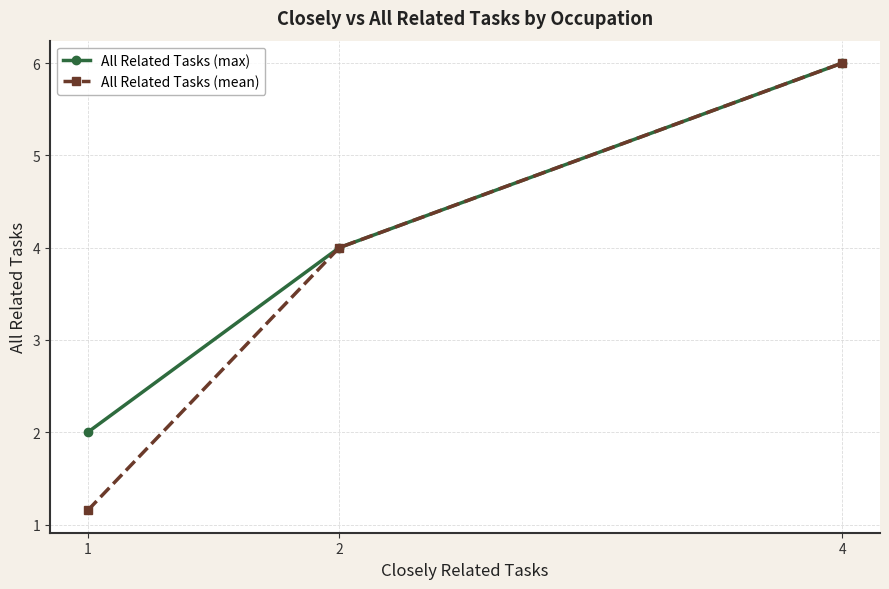

What value does the All Related Tasks (max) series have at 1?

2.0